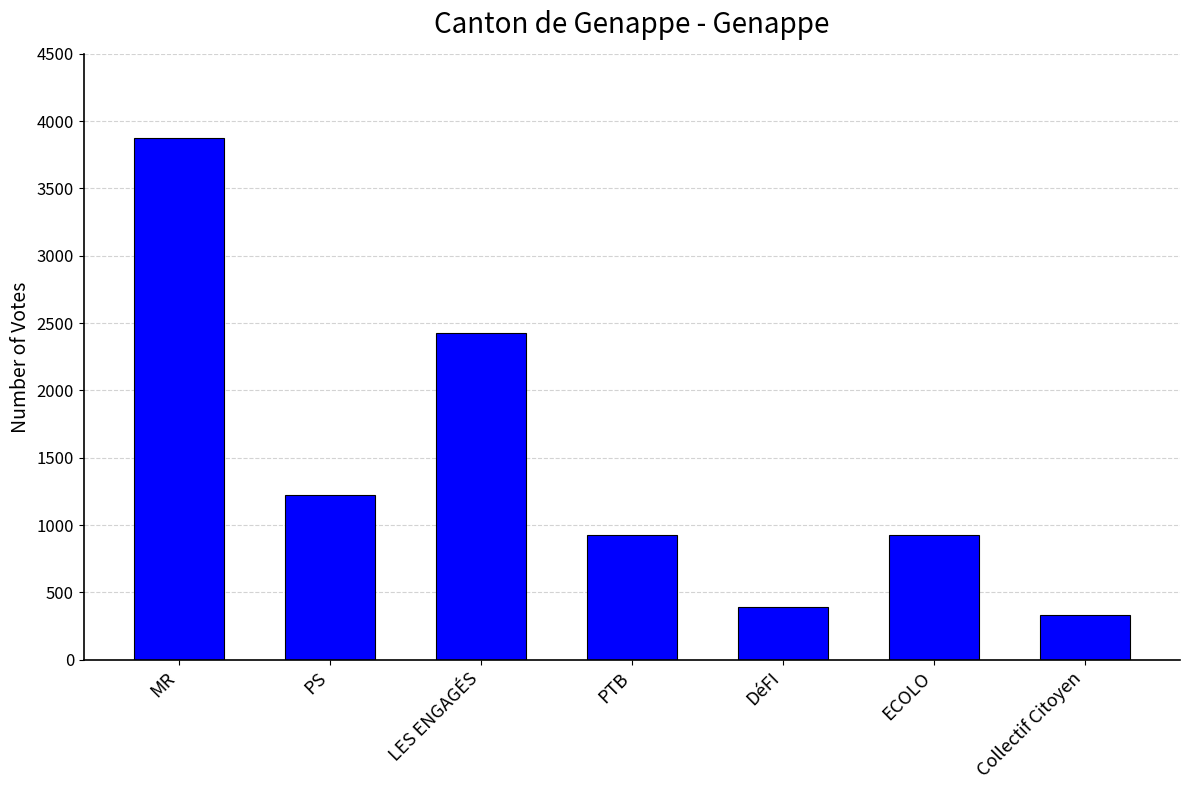

Where is the data nearest to the value 2103?

LES ENGAGÉS